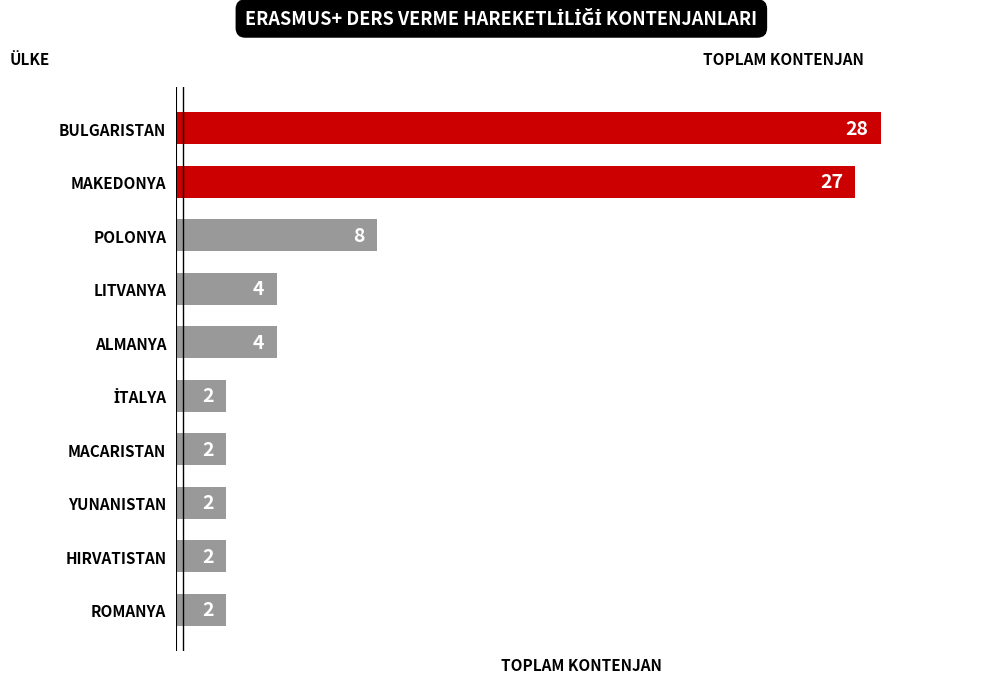

The chart shows a value of 7 at ALMANYA. True or false?

False